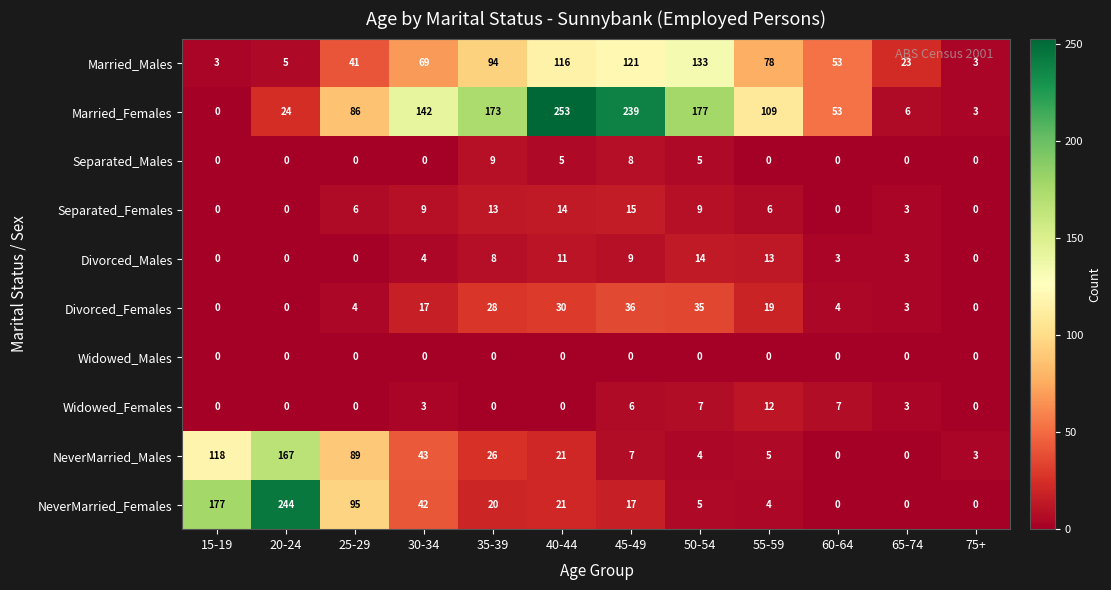

How many series are shown in this chart?

10